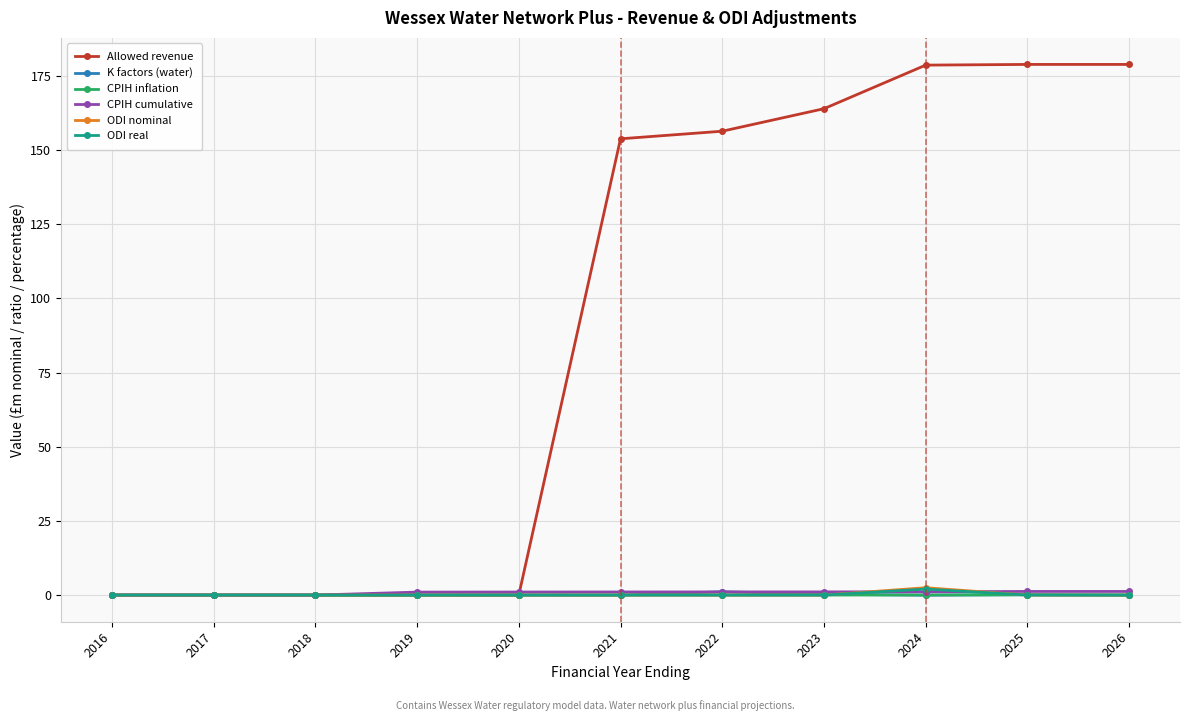

Is the value of Allowed revenue at 2024 greater than the value of CPIH cumulative at 2019?

Yes